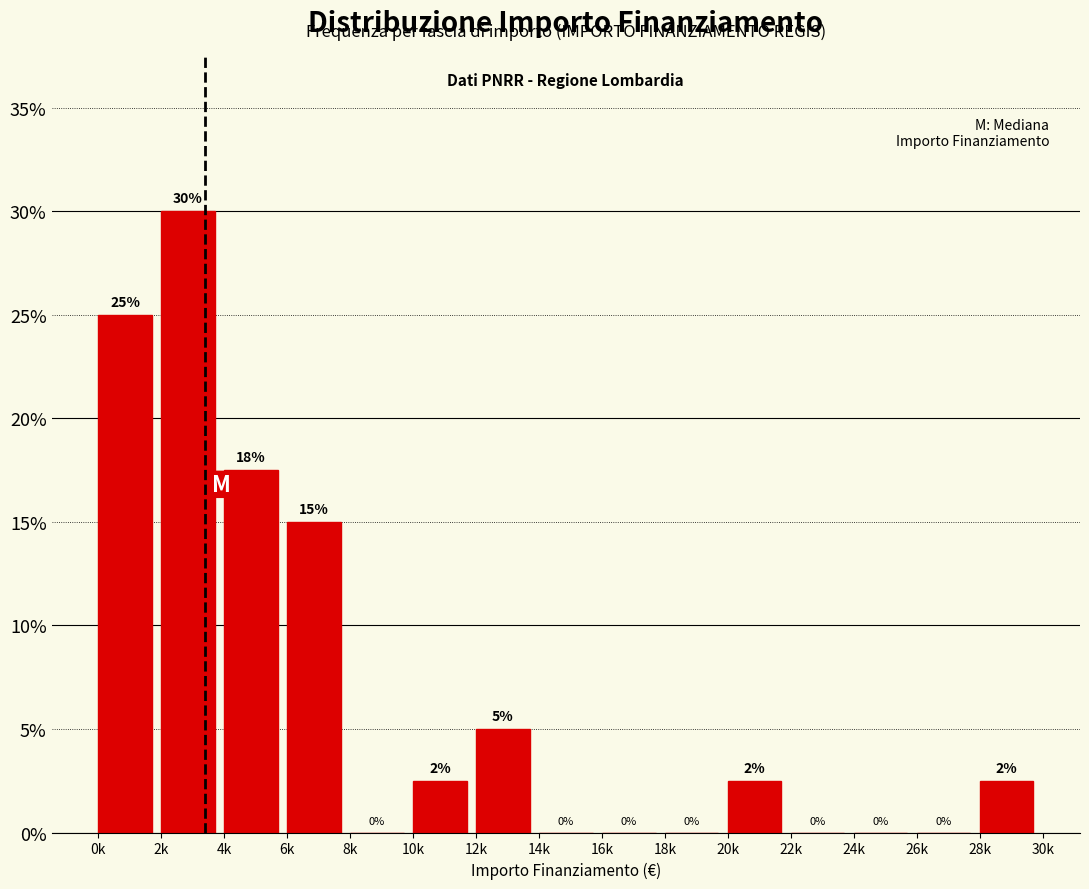

The value at 6k is 4.7. True or false?

False